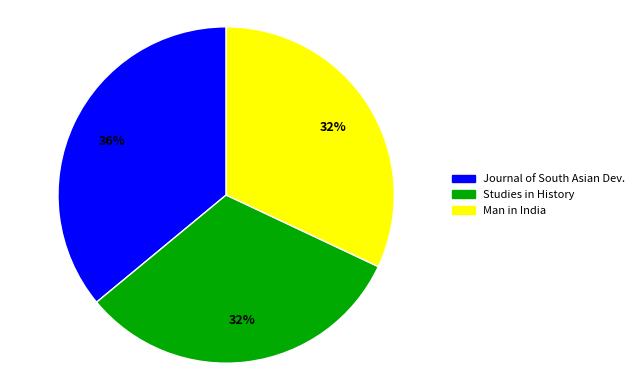

To the nearest percent, what is the average slice percentage?

33%